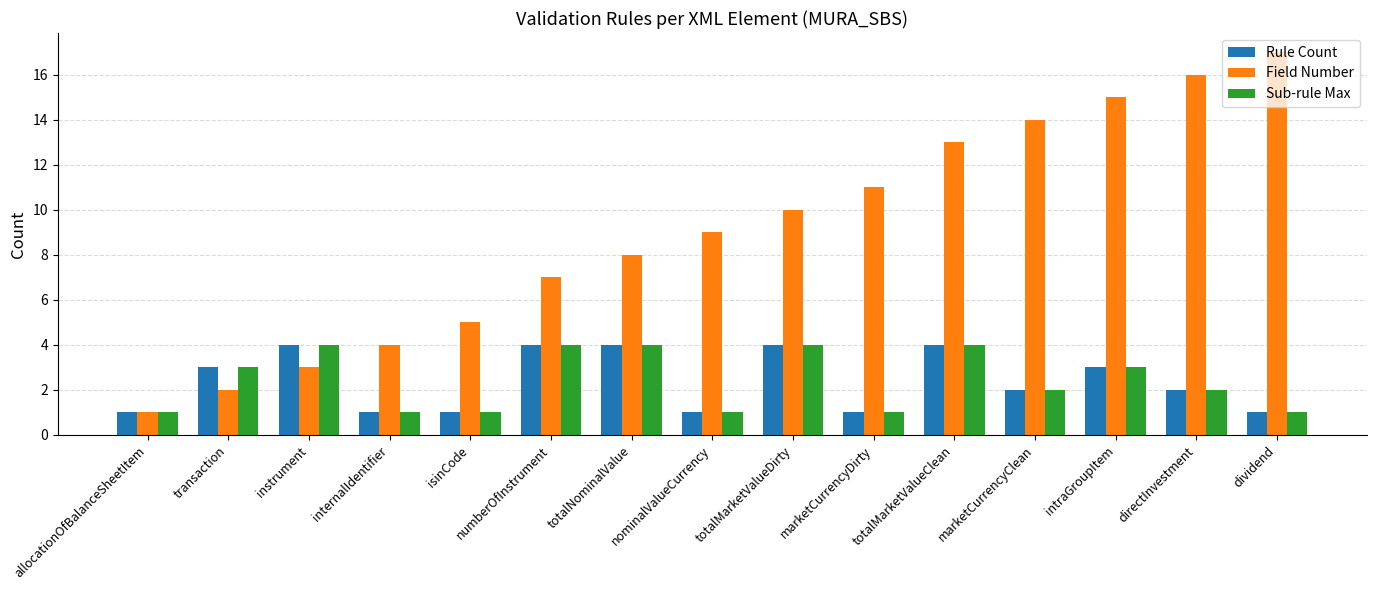

Rank the categories by Field Number value from highest to lowest.

dividend, directInvestment, intraGroupItem, marketCurrencyClean, totalMarketValueClean, marketCurrencyDirty, totalMarketValueDirty, nominalValueCurrency, totalNominalValue, numberOfInstrument, isinCode, internalIdentifier, instrument, transaction, allocationOfBalanceSheetItem